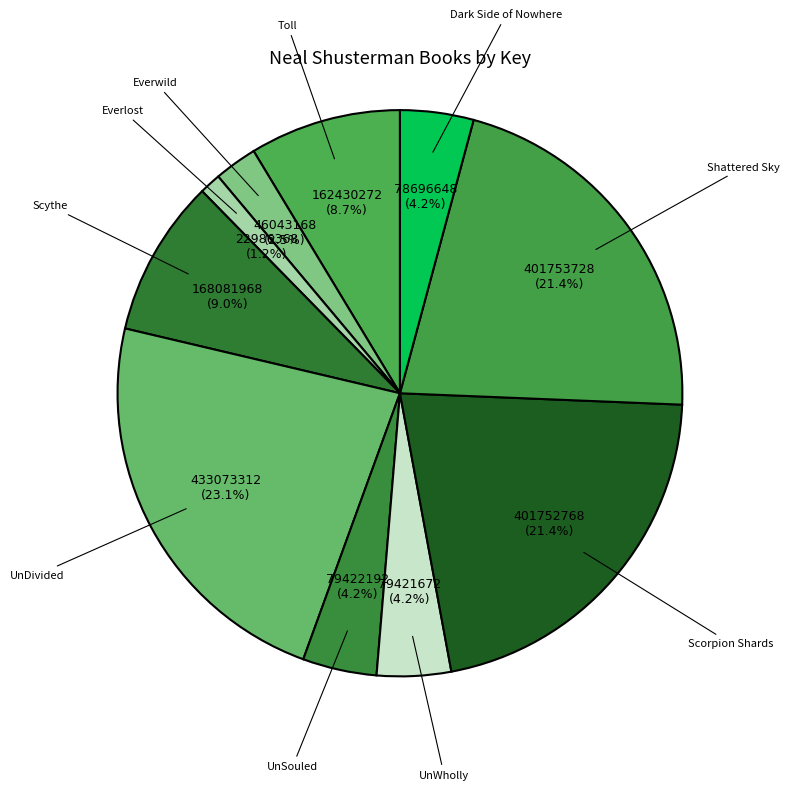

To the nearest percent, what is the difference between the Scorpion Shards and Everwild slice percentages?

19%